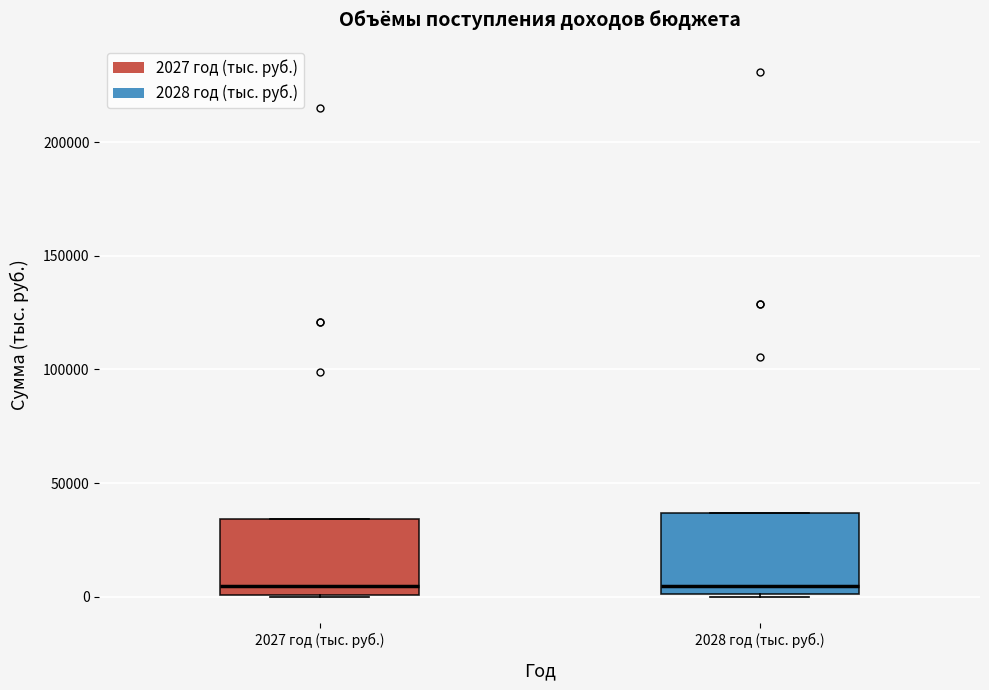

Where does the median line of the box for 2028 год (тыс. руб.) sit on the y-axis? The values are not printed on the chart, so give them approximately, as read against the axis.

5000